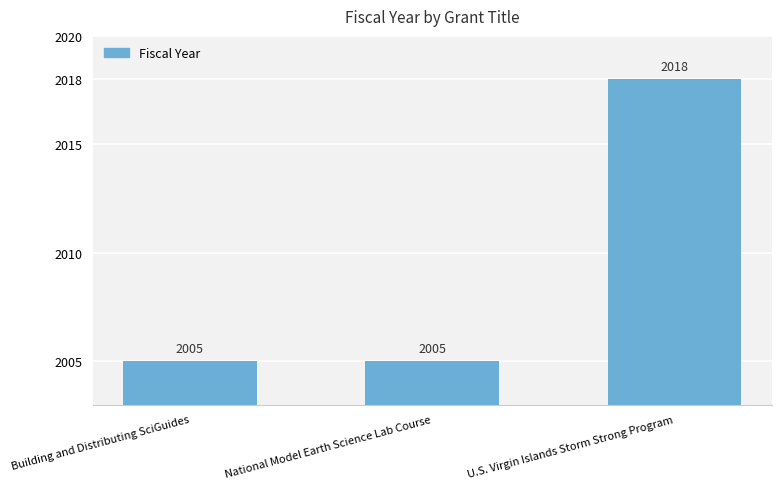

What is the value of the 3rd bar from the left?

2018